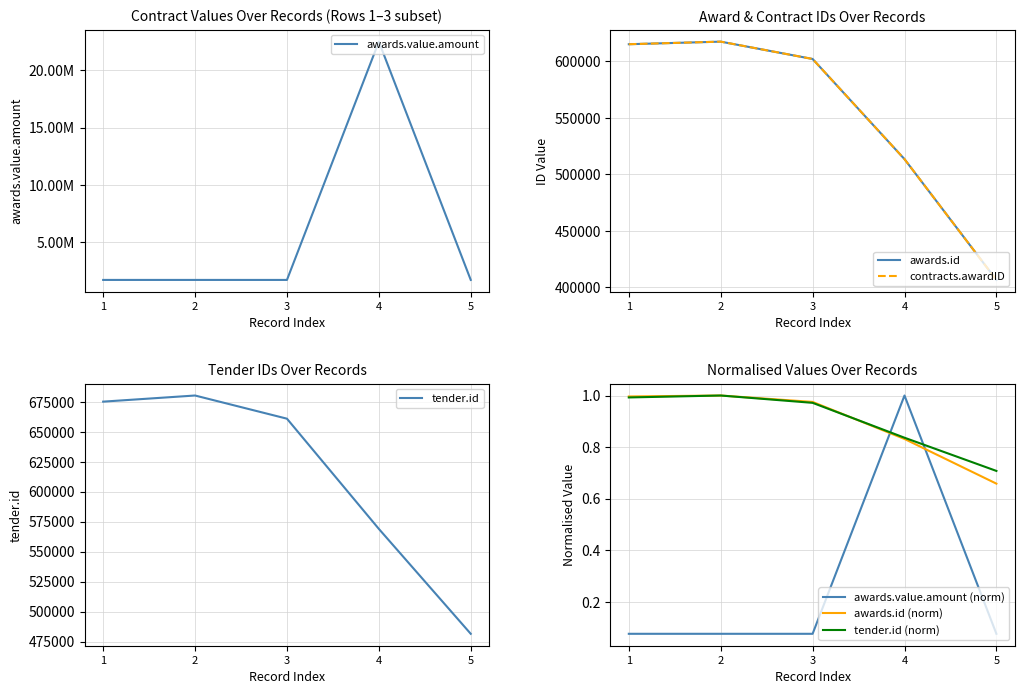

True or false: tender.id and contracts.awardID intersect in this chart.

False